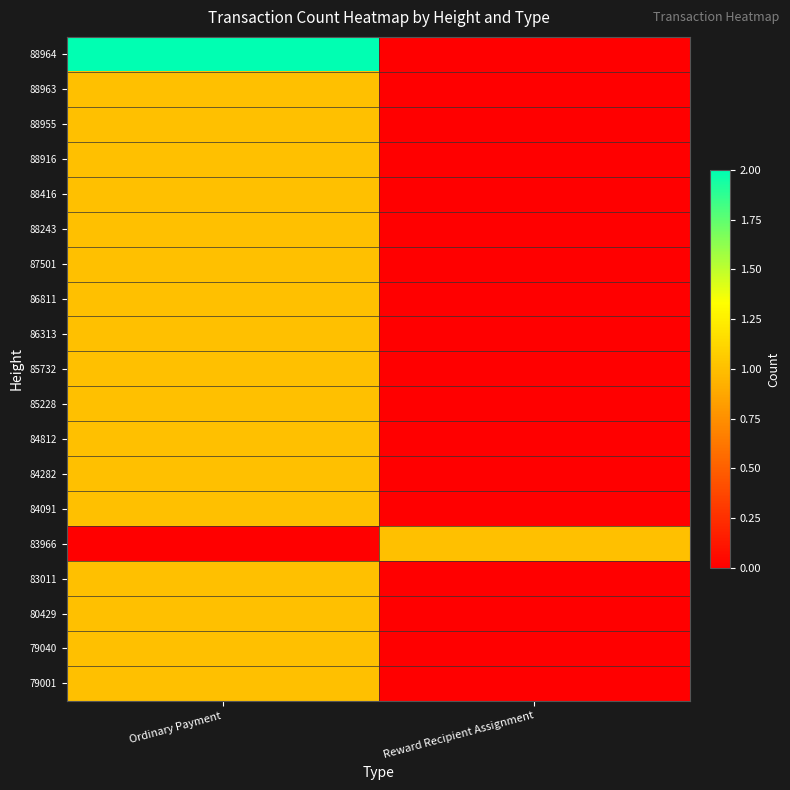

Which series has the widest spread of values?

88964